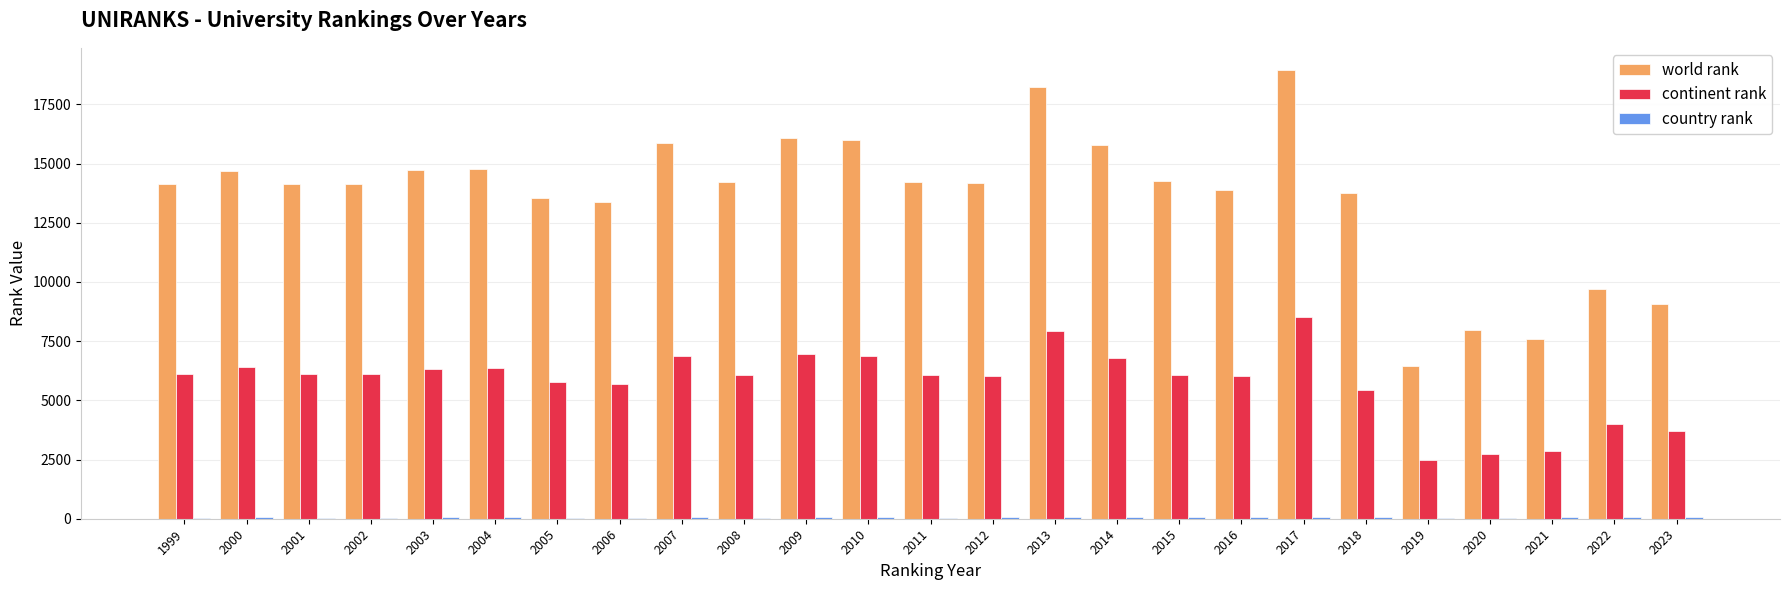

Which series has the largest total across all categories?

world rank